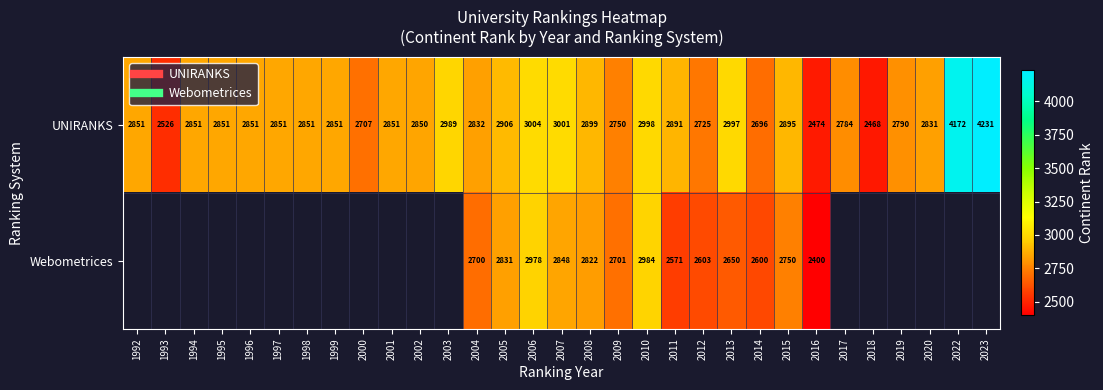

Is the value of UNIRANKS at 2011 greater than the value of Webometrices at 2023?

No